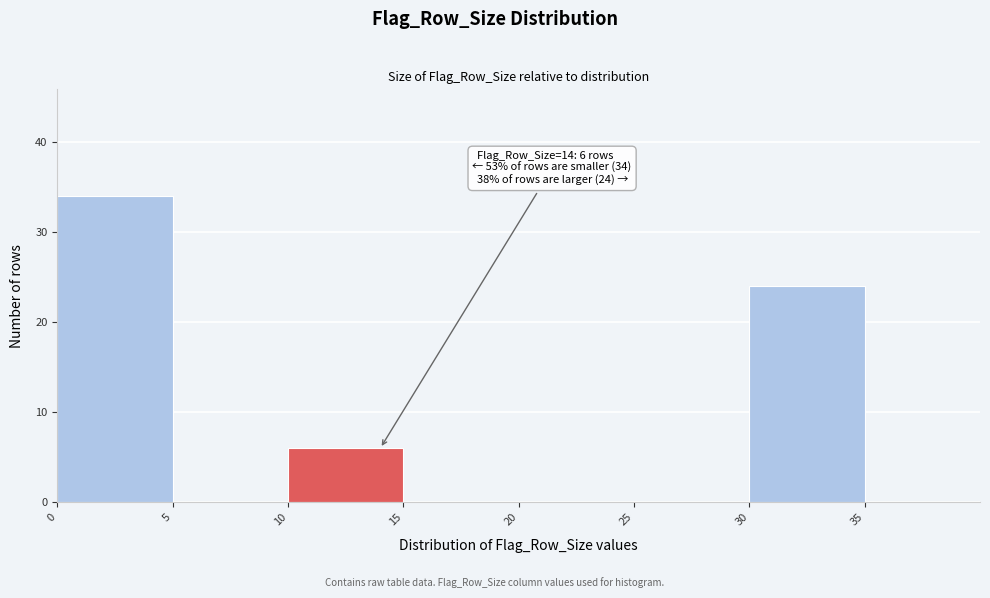

Over which range of the x-axis is the bar tallest?

0 to 5